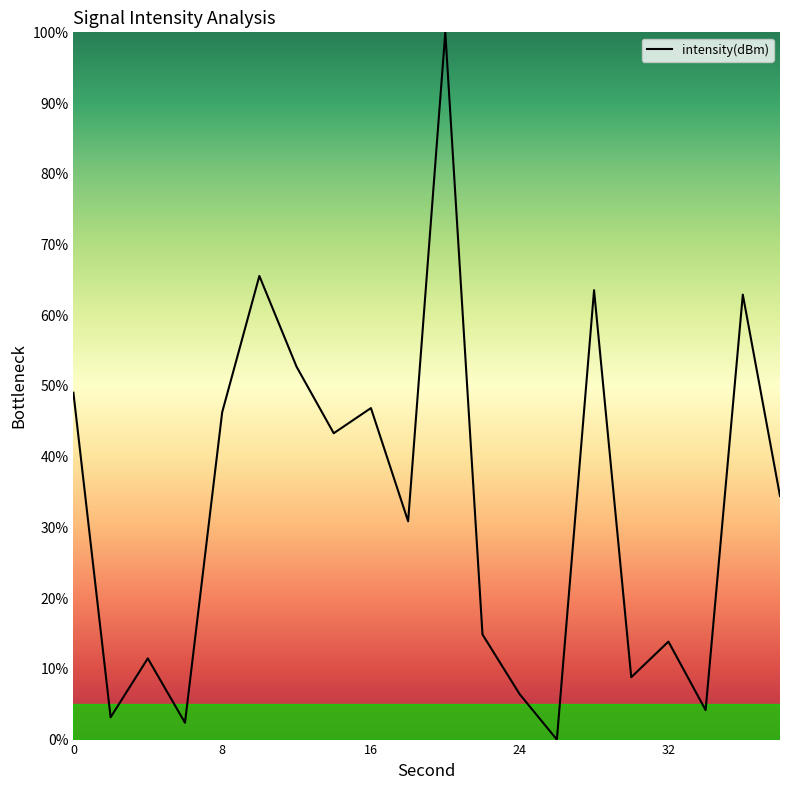

What is the maximum value shown in the chart?

100.0